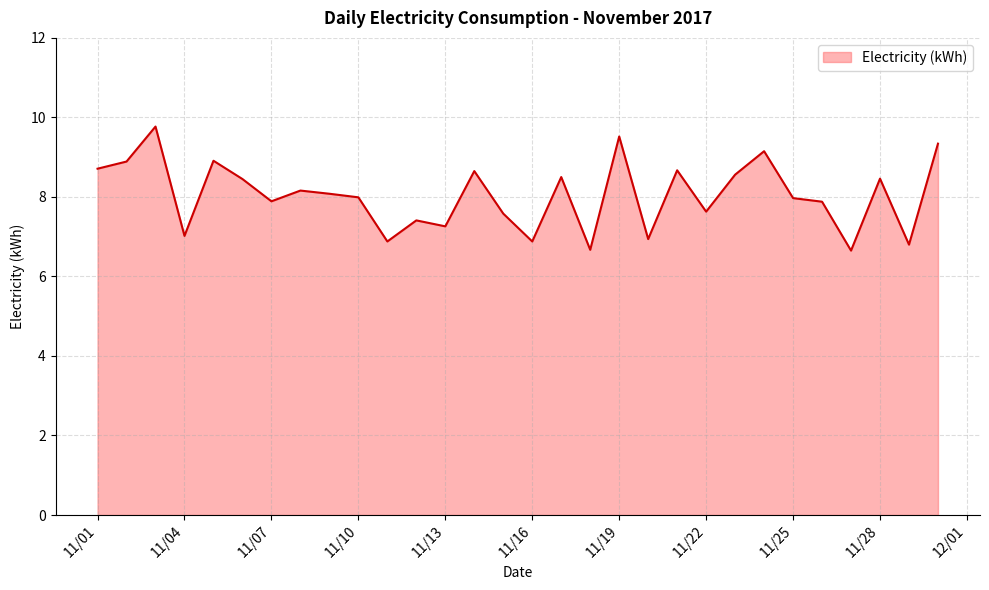

What is the minimum value shown in the chart?

6.7